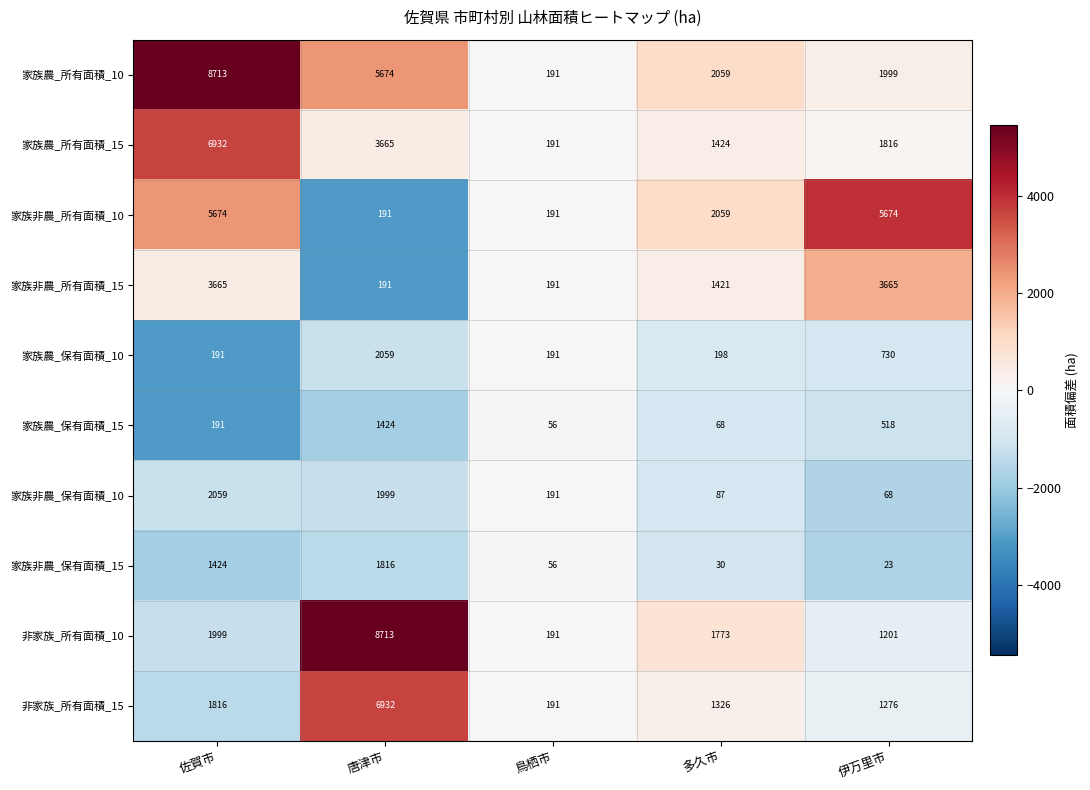

The 家族農_所有面積_15 series shows 3665 at 唐津市. True or false?

True